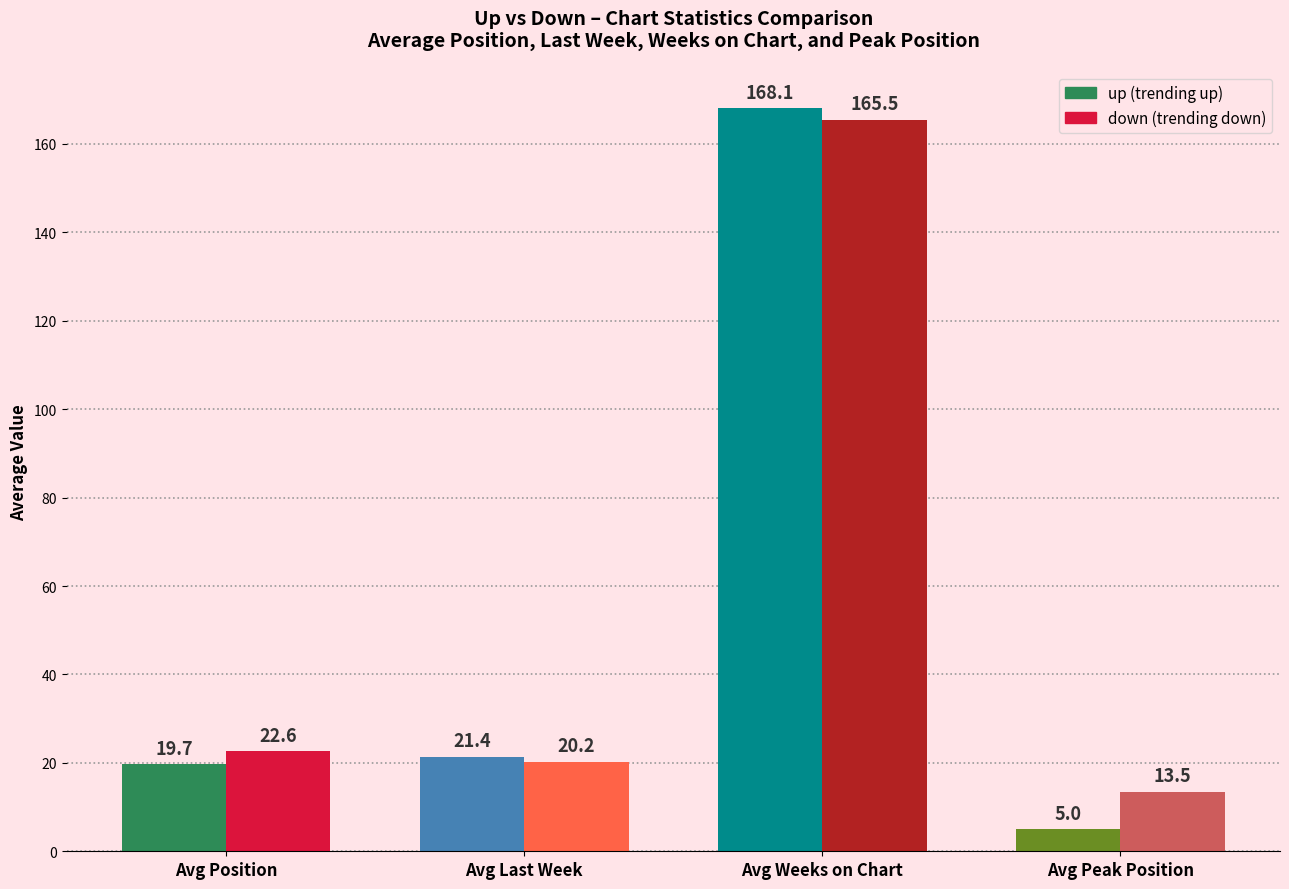

Where is down nearest to the value 92?

Avg Position